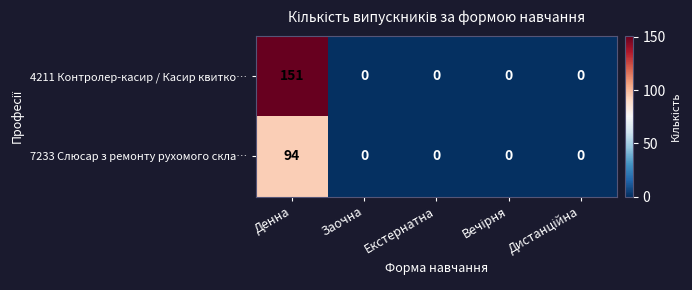

What is the average value of the 4211 Контролер-касир / Касир квитко… series?

30